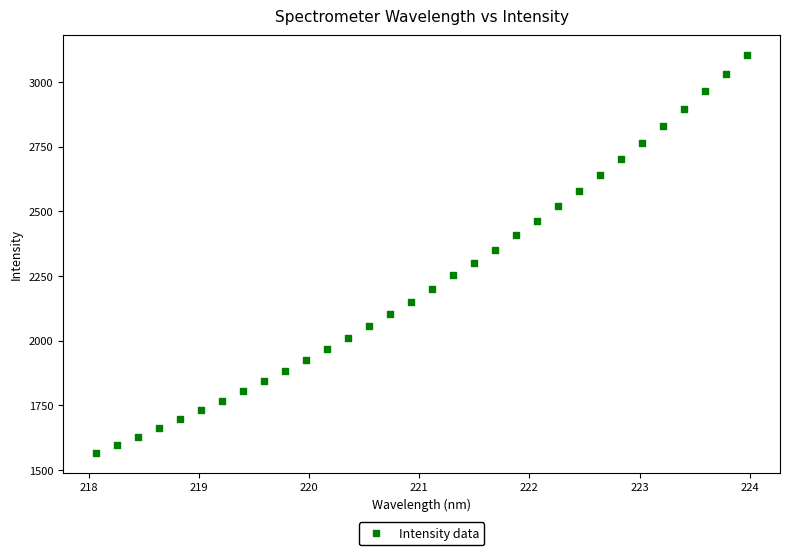

What is the range of Y values (max minus min)?

1536.7